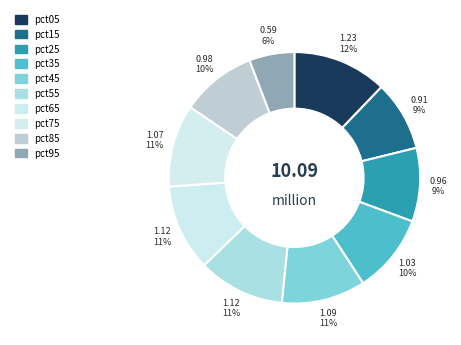

Count the number of slices in the pie.

10